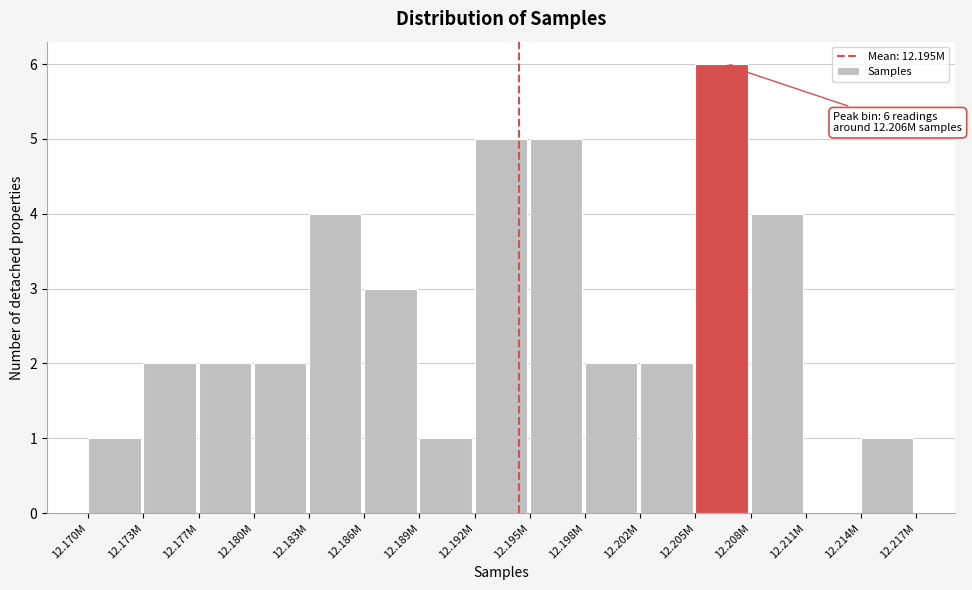

Reading left to right, transcribe all the data shown in this chart.

12.170M=1	12.173M=2	12.177M=2	12.180M=2	12.183M=4	12.186M=3	12.189M=1	12.192M=5	12.195M=5	12.198M=2	12.202M=2	12.205M=6	12.208M=4	12.211M=0	12.214M=1